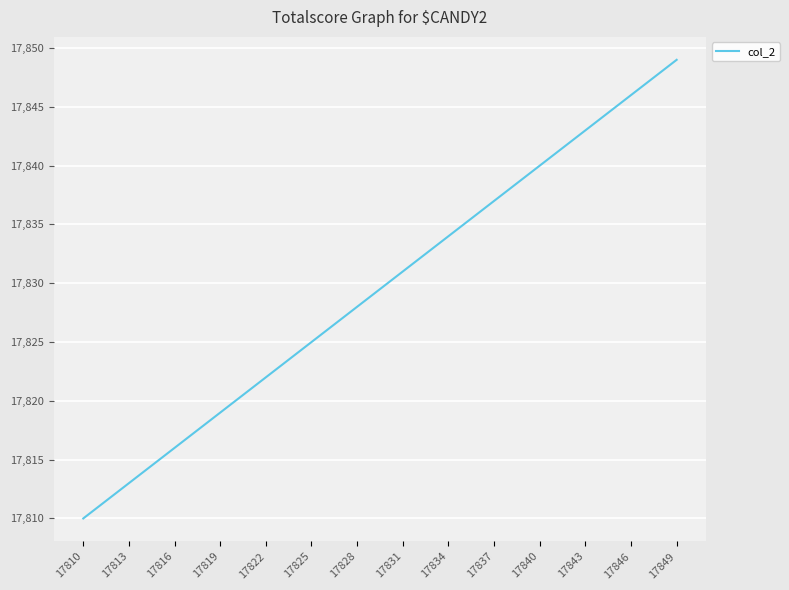

What is the maximum value shown in the chart?

17849